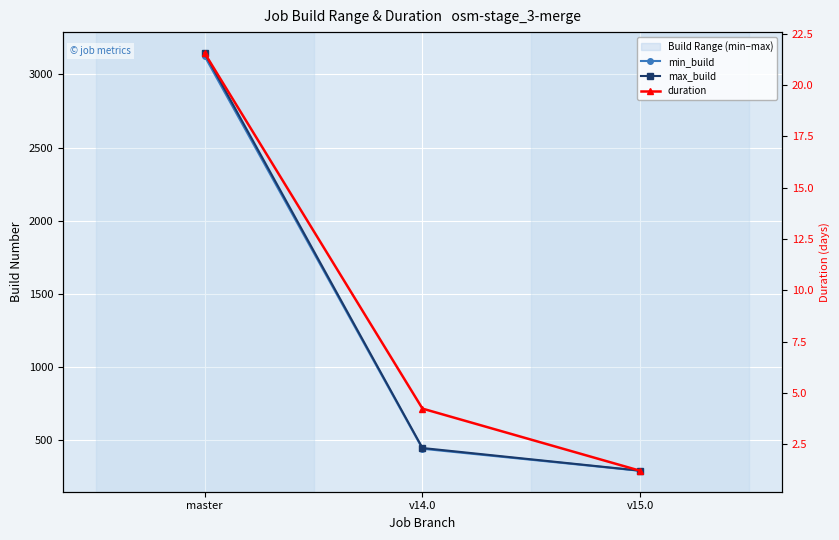

What is the difference between the maximum and minimum values in the duration series?

20.3